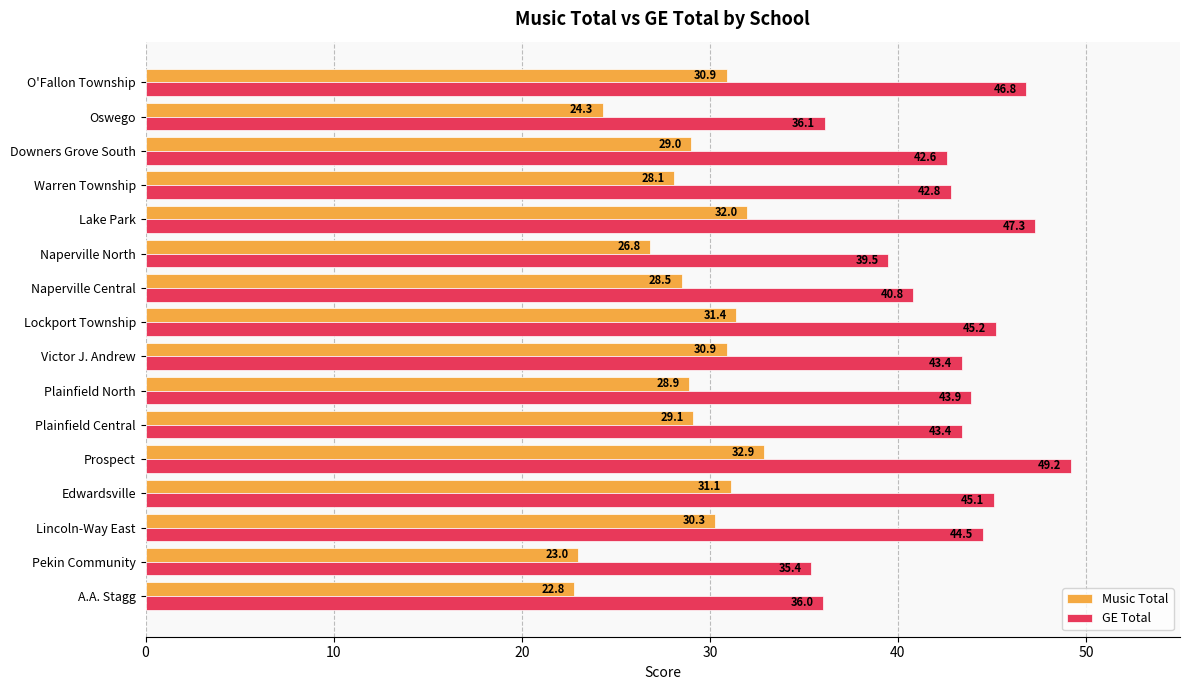

What value does the GE Total series have at A.A. Stagg?

36.0